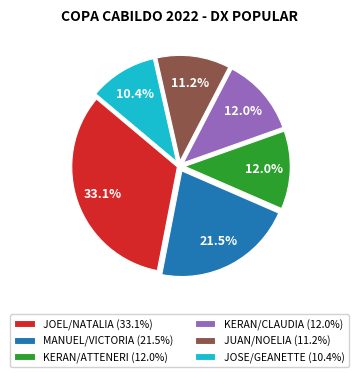

What is the smallest slice in the pie chart?

JOSE/GEANETTE (10.4%)